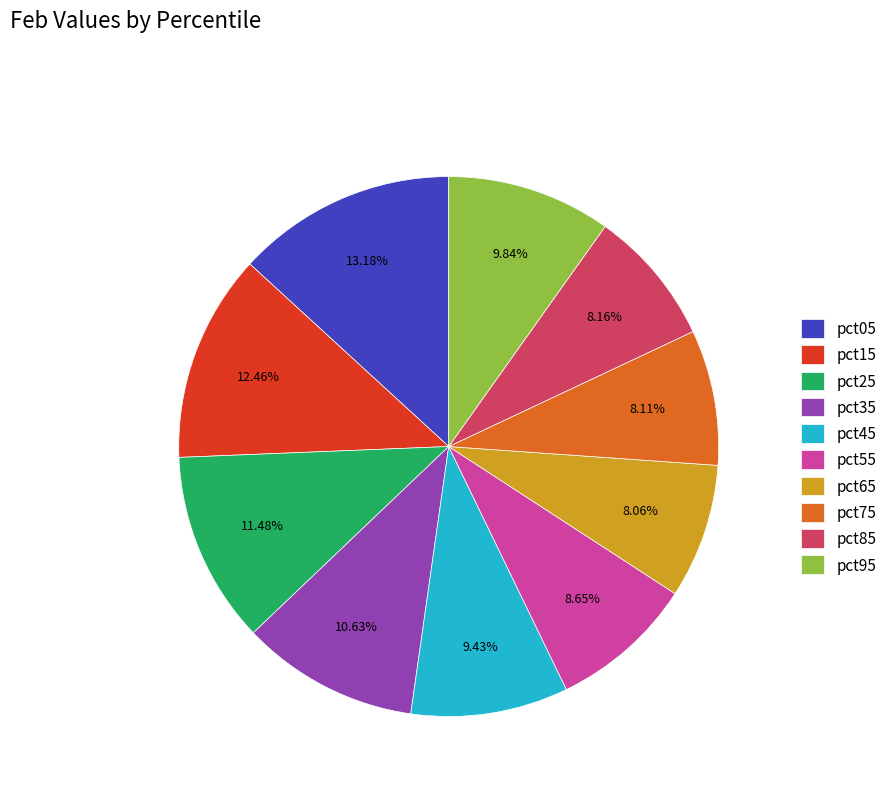

To the nearest percent, what is the combined percentage of pct65 and pct95?

18%